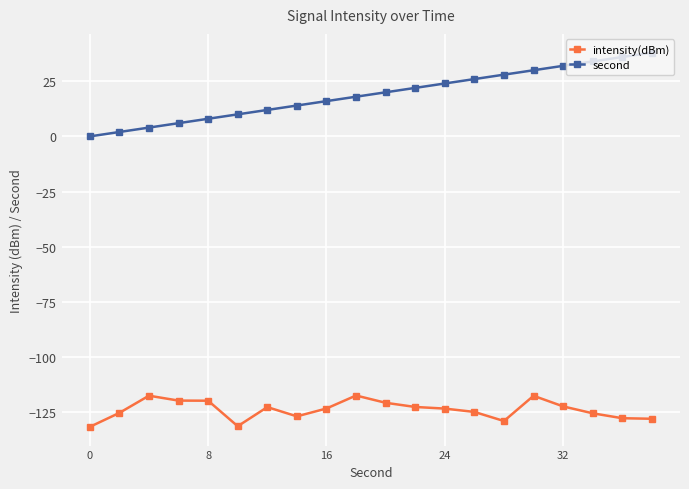

Which series has the widest spread of values?

second